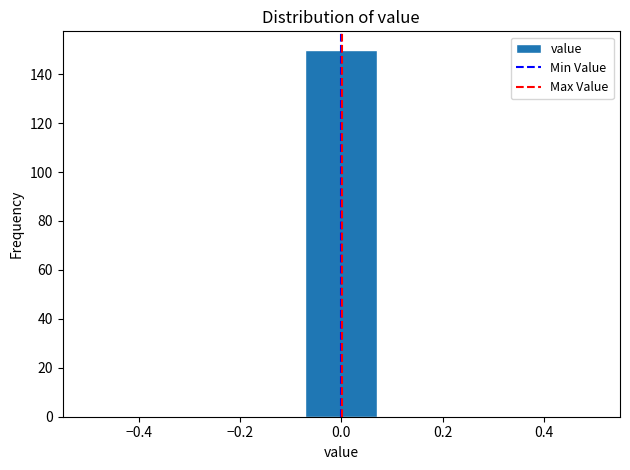

Reading left to right, list every bar in this chart as the range it spans on the x-axis followed by its height. Neither the bar edges nor the heights are printed on the chart, so give them approximately, as read against the axes.

-0.50 to -0.36: 0
-0.36 to -0.22: 0
-0.22 to -0.08: 0
-0.08 to 0.08: 150
0.08 to 0.22: 0
0.22 to 0.36: 0
0.36 to 0.50: 0